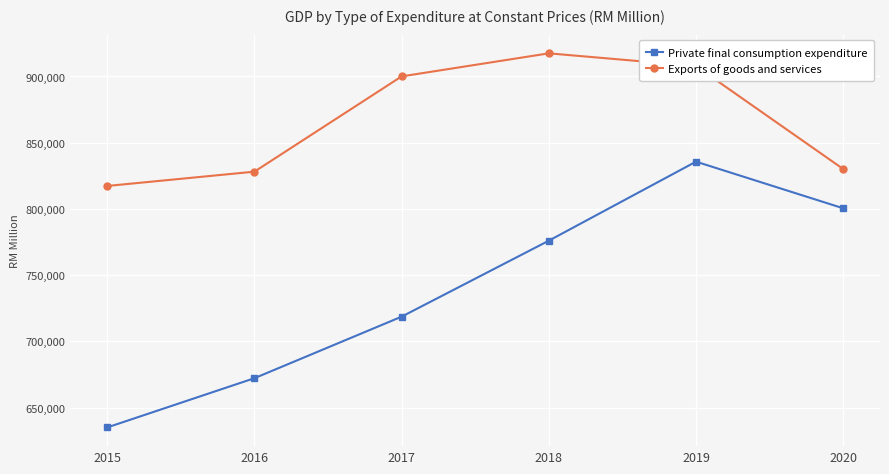

What is the sum of all Private final consumption expenditure values?

4438343